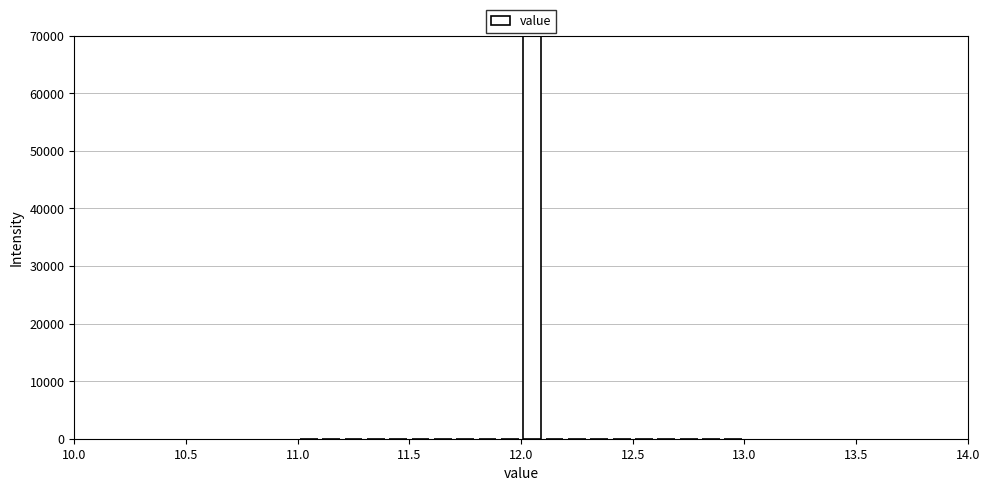

Around what value on the x-axis is the tallest bar? Give the approximate position of its centre, as read against the axis.

12.05